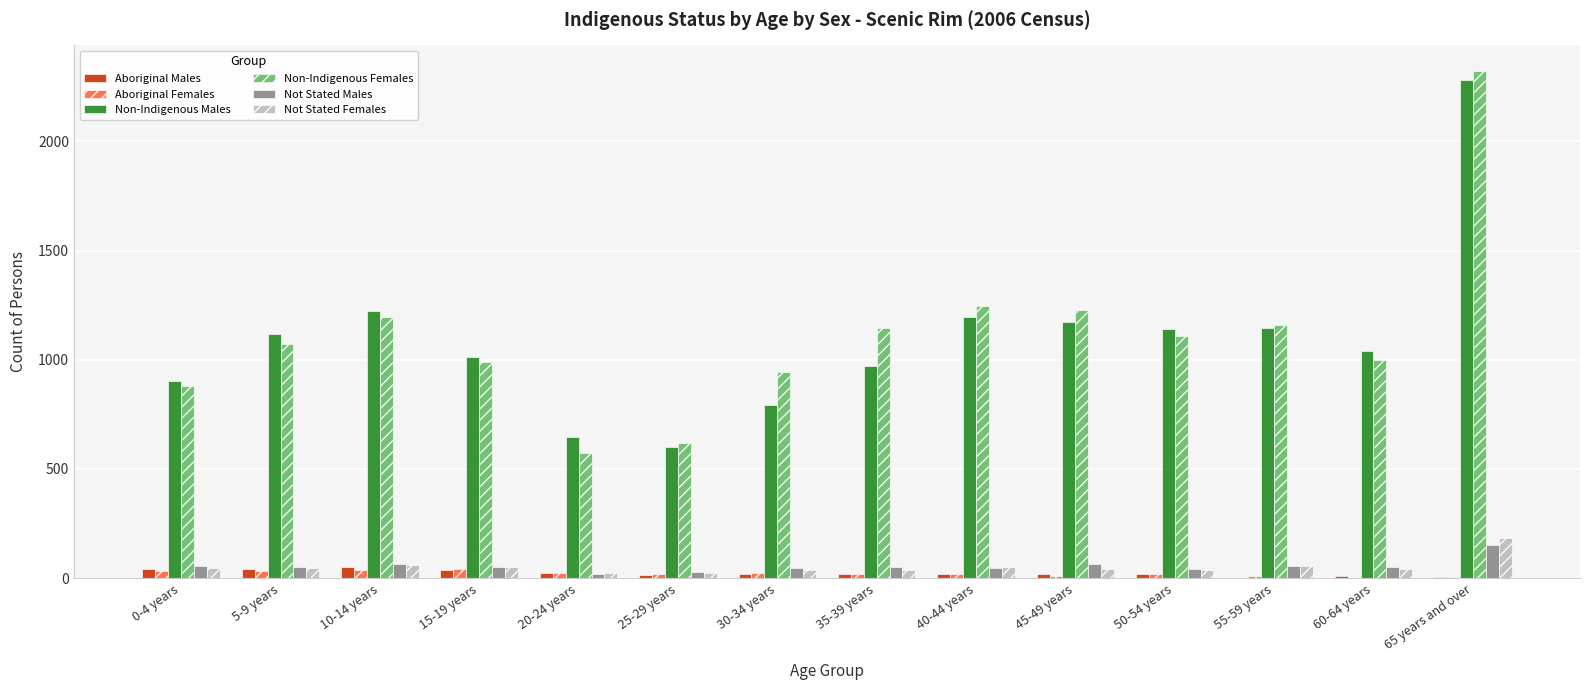

What are all the series names shown in the legend?

Aboriginal Males, Aboriginal Females, Non-Indigenous Males, Non-Indigenous Females, Not Stated Males, Not Stated Females